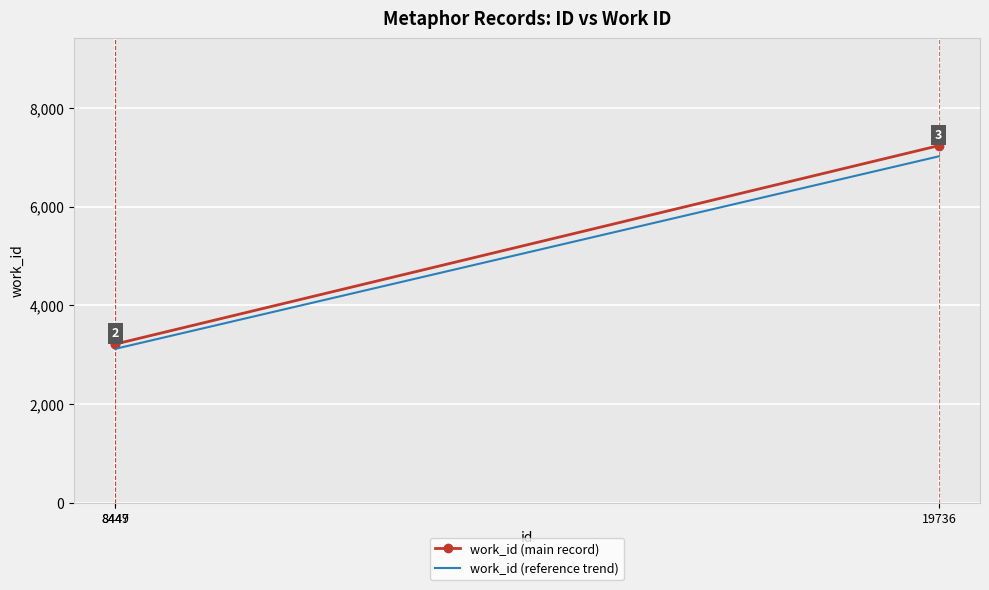

List the series in order of their overall mean, highest first.

work_id (main record), work_id (reference trend)